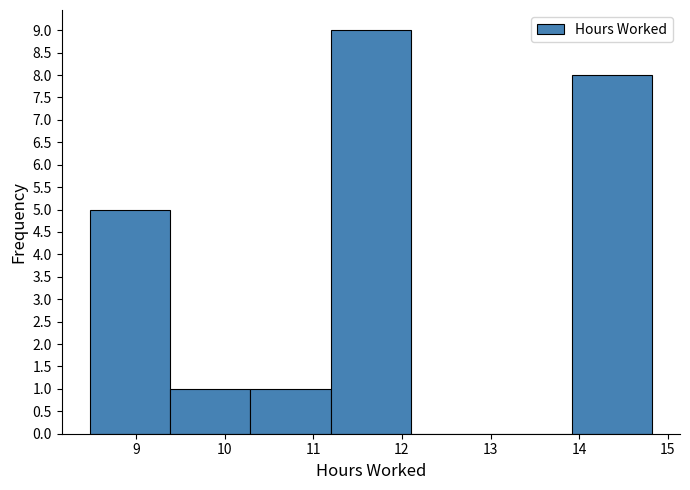

Reading left to right, transcribe this chart: for each bar, give the range it covers on the x-axis and its height. Neither the bar edges nor the heights are printed on the chart, so give them approximately, as read against the axes.

8.5 to 9.4: 5
9.4 to 10.3: 1
10.3 to 11.2: 1
11.2 to 12.1: 9
12.1 to 13.0: 0
13.0 to 13.9: 0
13.9 to 14.8: 8